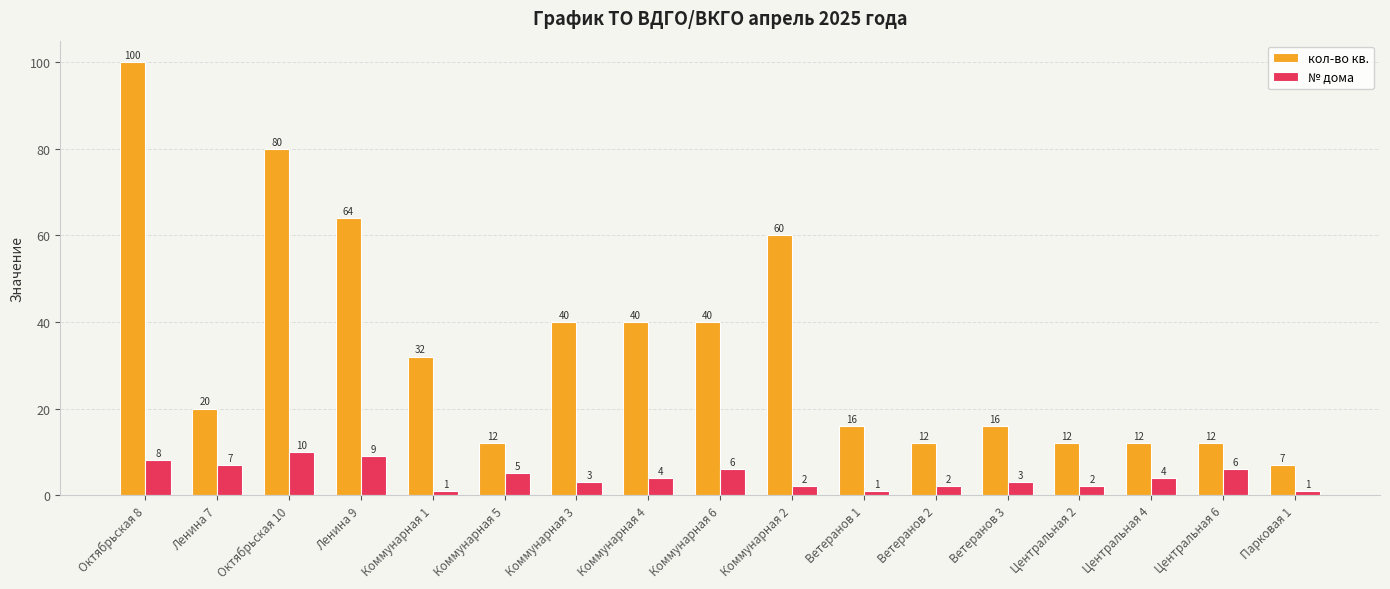

Reading left to right, transcribe all the data shown in this chart.

кол-во кв.: Октябрьская 8=100	Ленина 7=20	Октябрьская 10=80	Ленина 9=64	Коммунарная 1=32	Коммунарная 5=12	Коммунарная 3=40	Коммунарная 4=40	Коммунарная 6=40	Коммунарная 2=60	Ветеранов 1=16	Ветеранов 2=12	Ветеранов 3=16	Центральная 2=12	Центральная 4=12	Центральная 6=12	Парковая 1=7
№ дома: Октябрьская 8=8	Ленина 7=7	Октябрьская 10=10	Ленина 9=9	Коммунарная 1=1	Коммунарная 5=5	Коммунарная 3=3	Коммунарная 4=4	Коммунарная 6=6	Коммунарная 2=2	Ветеранов 1=1	Ветеранов 2=2	Ветеранов 3=3	Центральная 2=2	Центральная 4=4	Центральная 6=6	Парковая 1=1